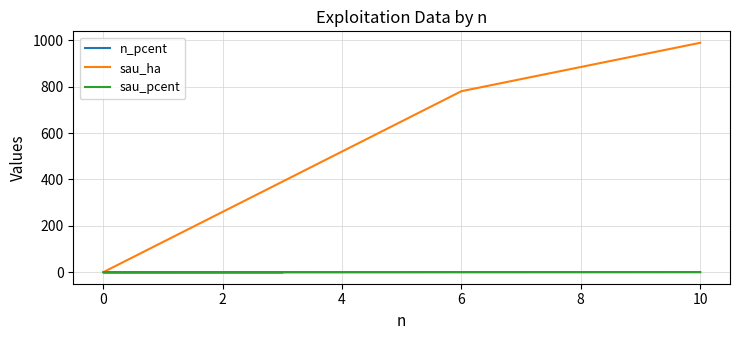

Rank the series by their maximum value, from lowest to highest.

sau_pcent, n_pcent, sau_ha